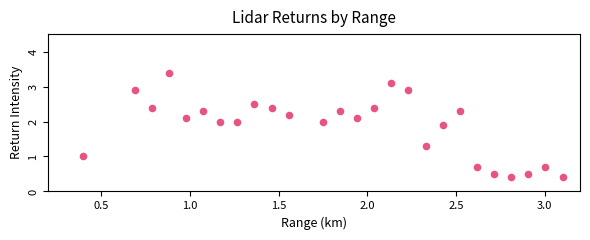

What is the range of Y values (max minus min)?

3.0